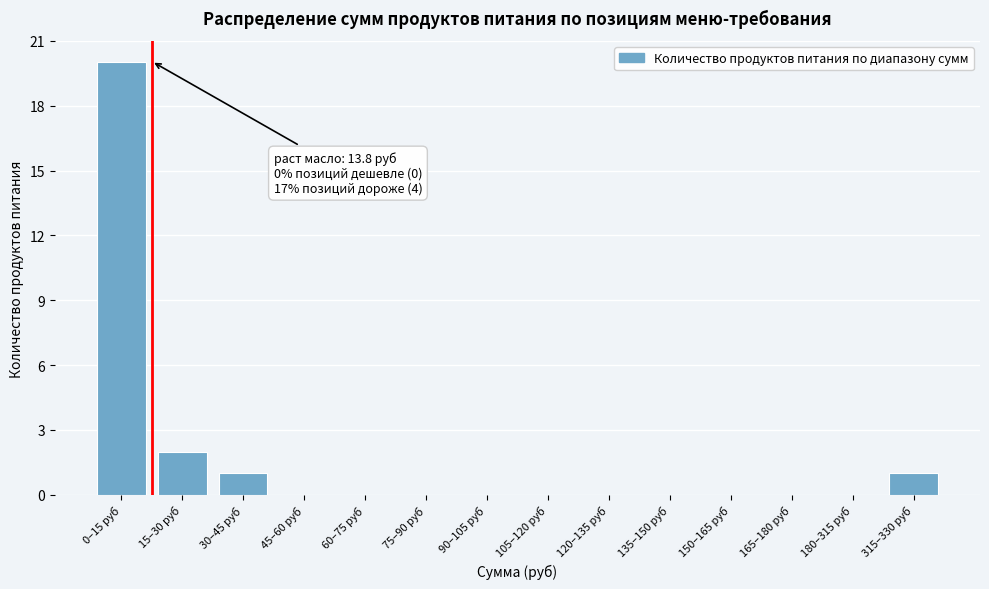

Reading left to right, transcribe all the data shown in this chart.

0–15 руб=20	15–30 руб=2	30–45 руб=1	45–60 руб=0	60–75 руб=0	75–90 руб=0	90–105 руб=0	105–120 руб=0	120–135 руб=0	135–150 руб=0	150–165 руб=0	165–180 руб=0	180–315 руб=0	315–330 руб=1